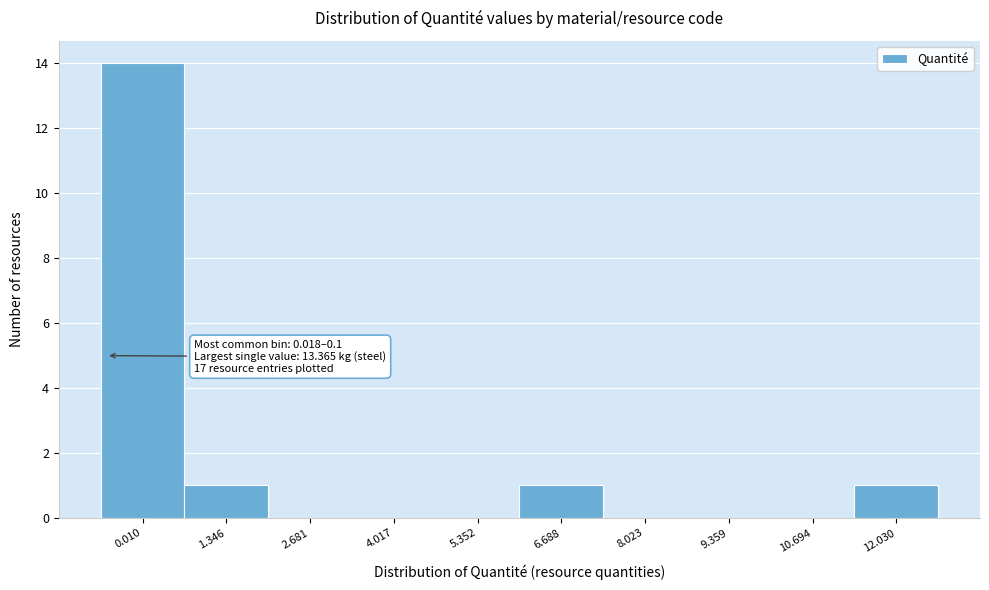

Reading left to right, extract all data points from this chart.

0.010=14	1.346=1	2.681=0	4.017=0	5.352=0	6.688=1	8.023=0	9.359=0	10.694=0	12.030=1